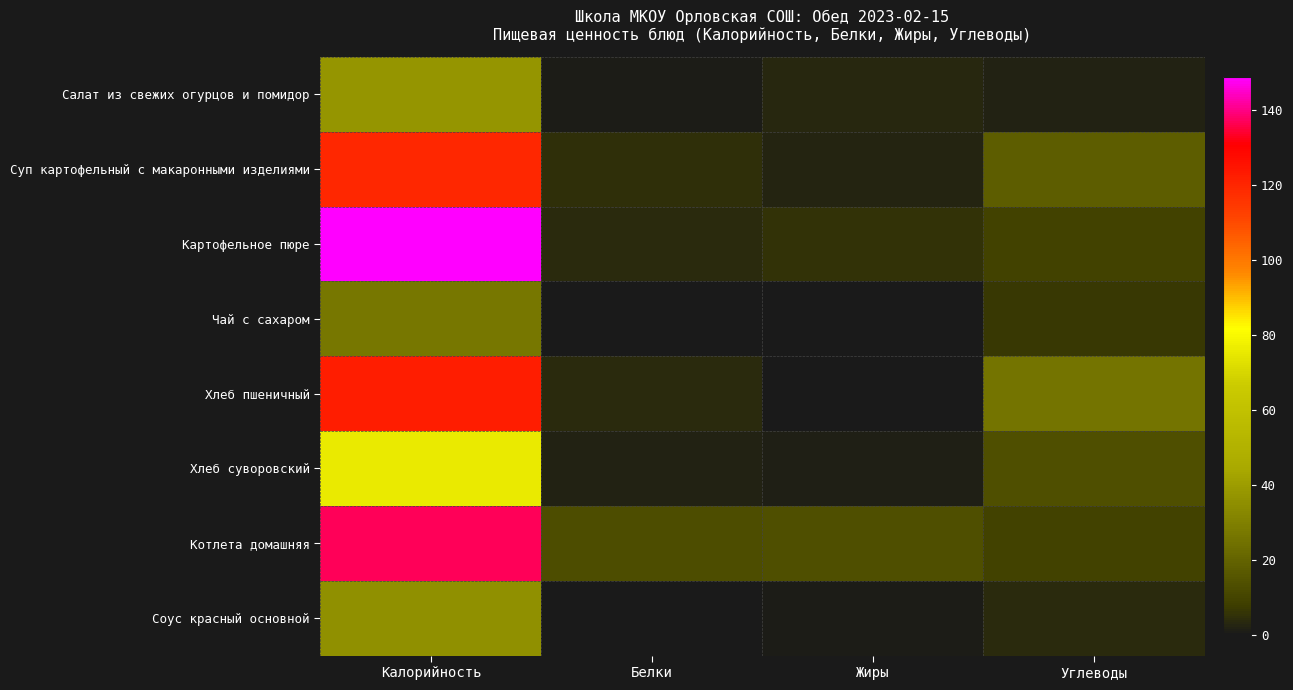

Reading left to right, what are all the values shown in this chart?

Салат из свежих огурцов и помидор: Калорийность=37.6	Белки=0.6	Жиры=3.1	Углеводы=1.8
Суп картофельный с макаронными изделиями: Калорийность=119.6	Белки=5.2	Жиры=2.8	Углеводы=18.5
Картофельное пюре: Калорийность=148.7	Белки=3.8	Жиры=5.6	Углеводы=9.6
Чай с сахаром: Калорийность=26.8	Белки=0.2	Жиры=0.0	Углеводы=6.5
Хлеб пшеничный: Калорийность=122.2	Белки=3.5	Жиры=0.1	Углеводы=25.6
Хлеб суворовский: Калорийность=75.9	Белки=2.0	Жиры=1.5	Углеводы=13.7
Котлета домашняя: Калорийность=136.6	Белки=13.2	Жиры=13.9	Углеводы=9.7
Соус красный основной: Калорийность=35.9	Белки=0.4	Жиры=1.1	Углеводы=3.7